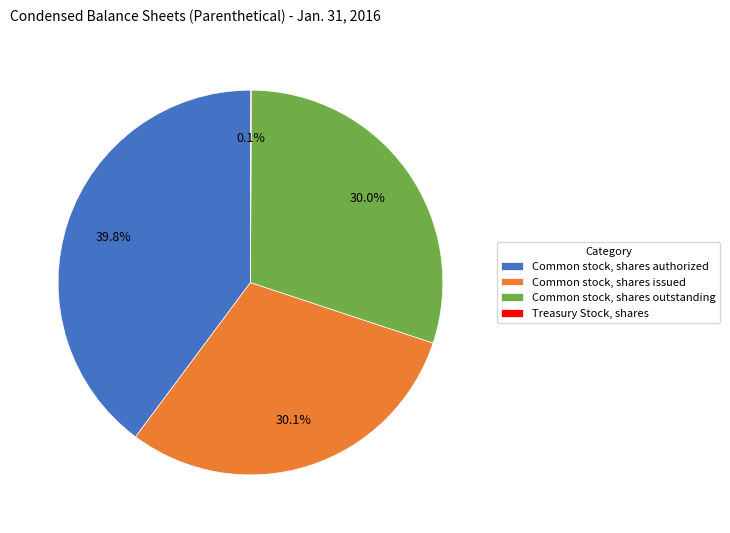

Is there any slice that represents more than half of the pie?

No